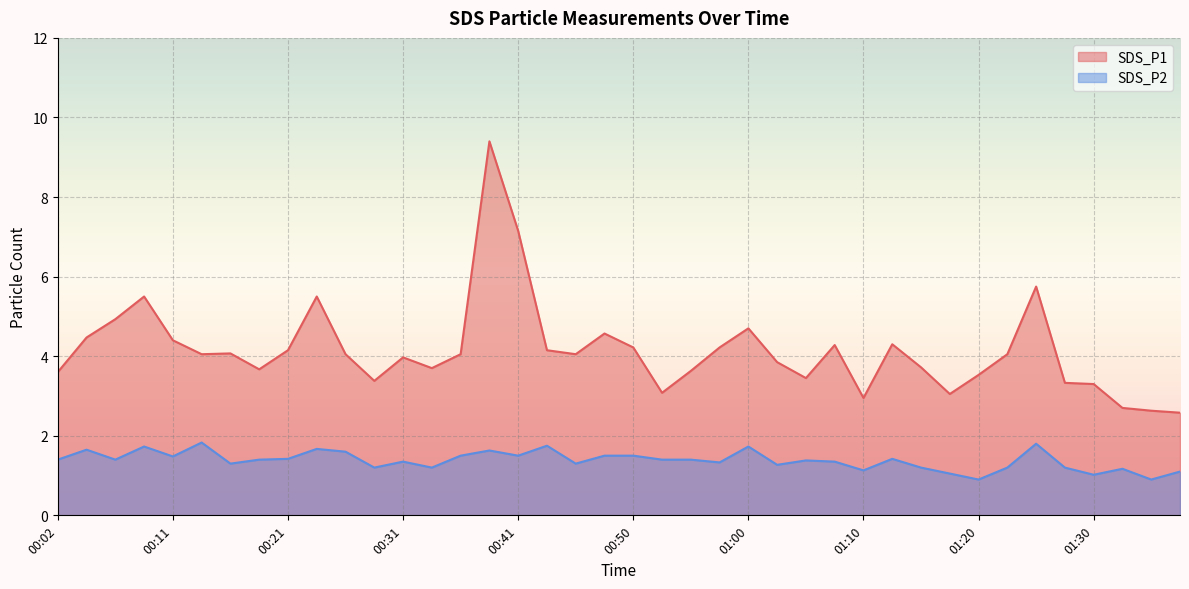

Rank the categories by SDS_P1 value from highest to lowest.

00:38, 00:41, 01:25, 00:09, 00:24, 00:07, 01:00, 00:48, 00:04, 00:11, 01:12, 01:08, 00:50, 00:58, 00:21, 00:43, 00:16, 00:14, 00:26, 00:36, 00:46, 01:22, 00:31, 01:03, 01:15, 00:33, 00:19, 00:55, 00:02, 01:20, 01:05, 00:29, 01:27, 01:30, 00:53, 01:17, 01:10, 01:32, 01:34, 01:37